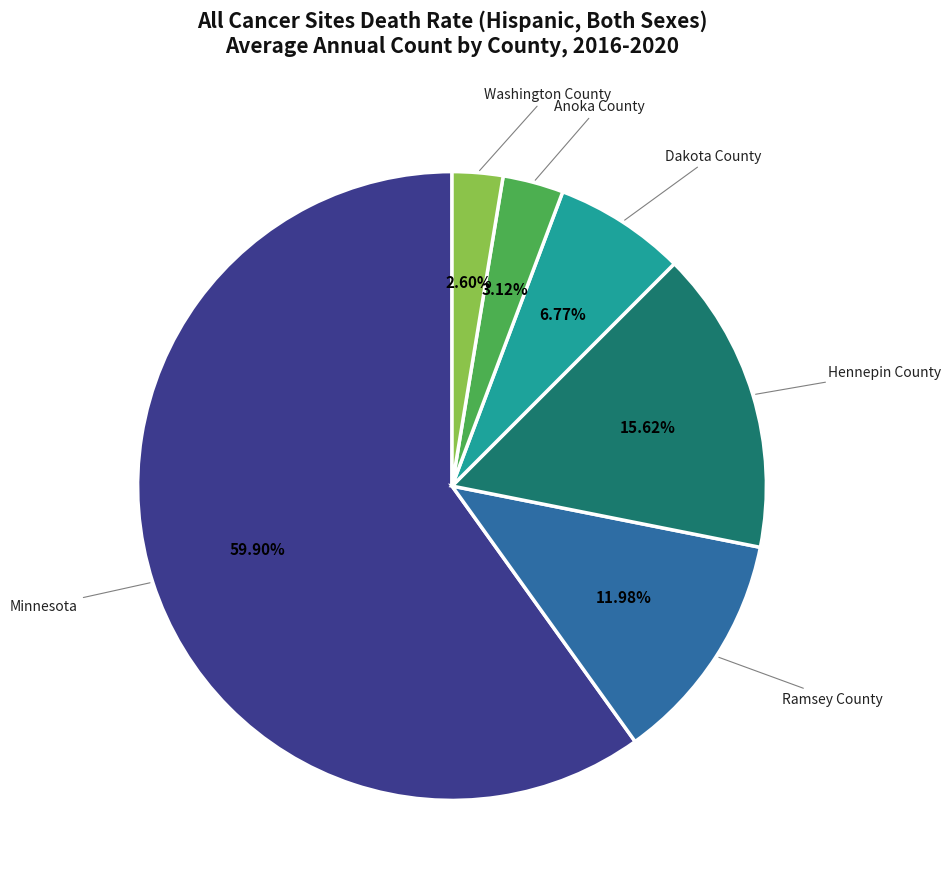

How much of the chart is everything except Anoka County?

96.9%